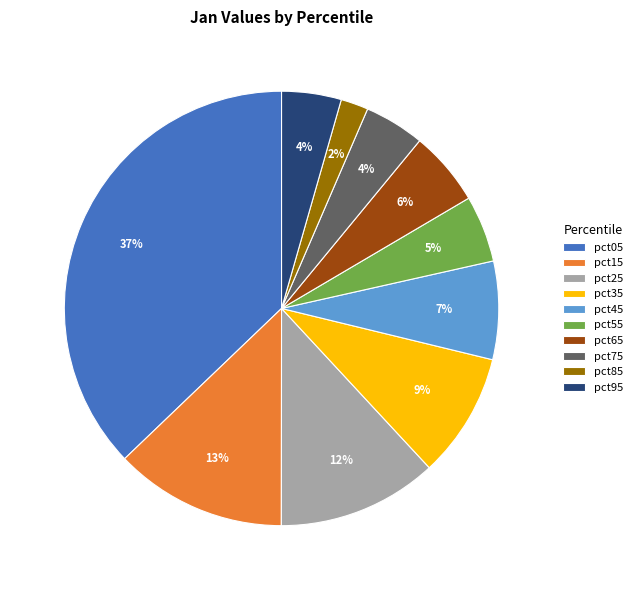

Is there any slice that represents more than half of the pie?

No